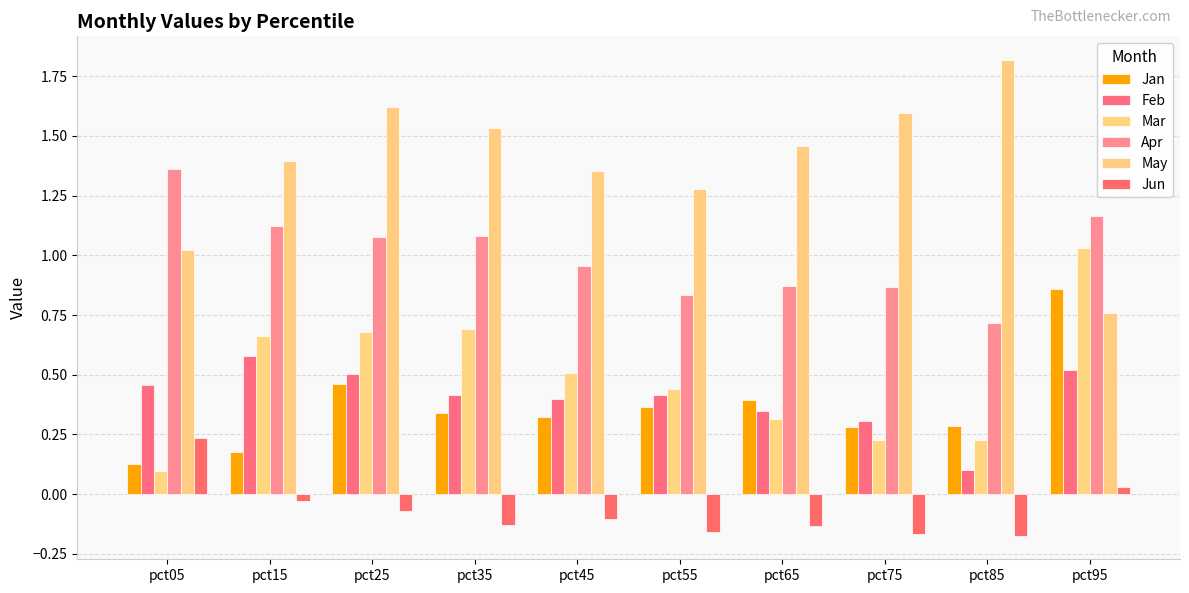

At how many categories does at least one series exceed 0?

10